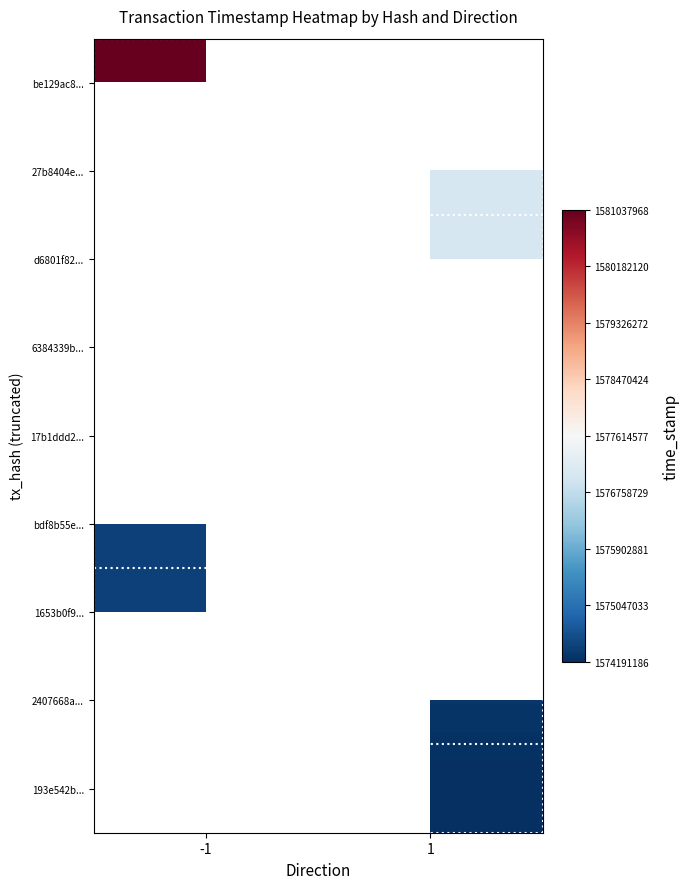

True or false: bdf8b55e... has a value of 2120791500.3 at -1.

False